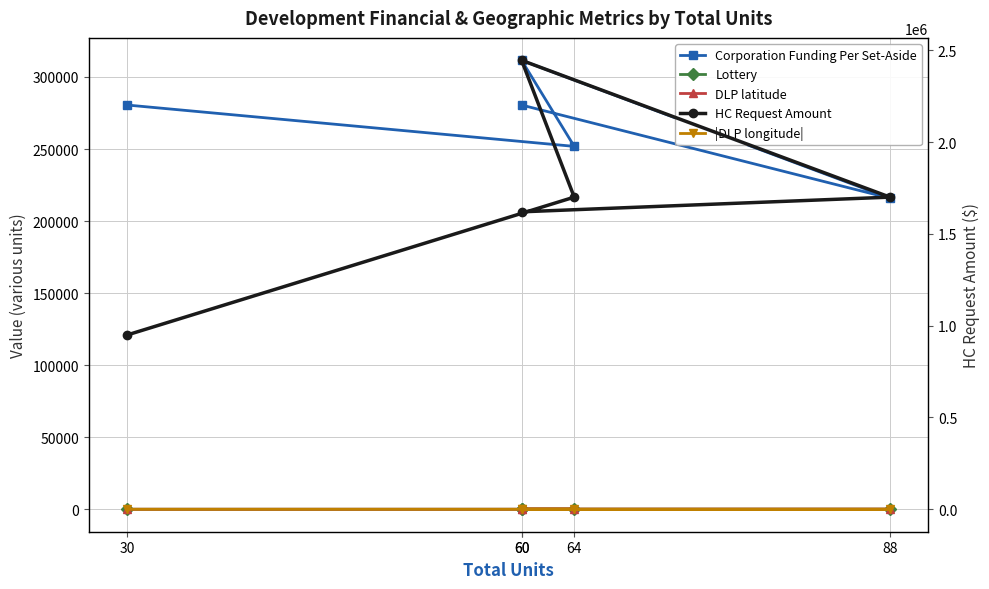

True or false: Lottery has more than 0 points higher than both neighbors.

True